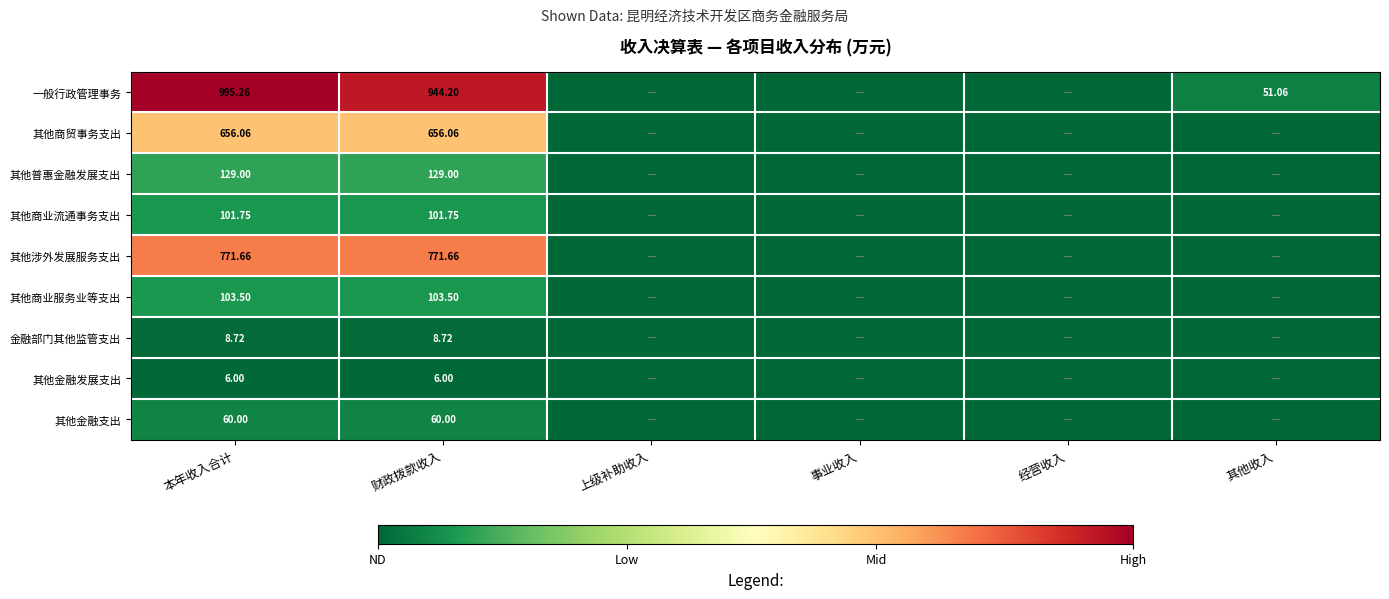

At 财政拨款收入, list the series in order from largest to smallest.

一般行政管理事务, 其他涉外发展服务支出, 其他商贸事务支出, 其他普惠金融发展支出, 其他商业服务业等支出, 其他商业流通事务支出, 其他金融支出, 金融部门其他监管支出, 其他金融发展支出